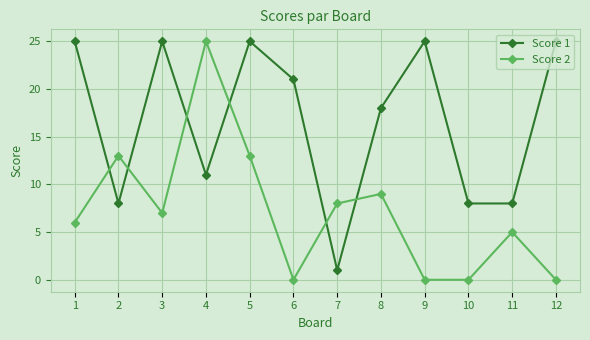

What is the maximum value shown in the chart?

25